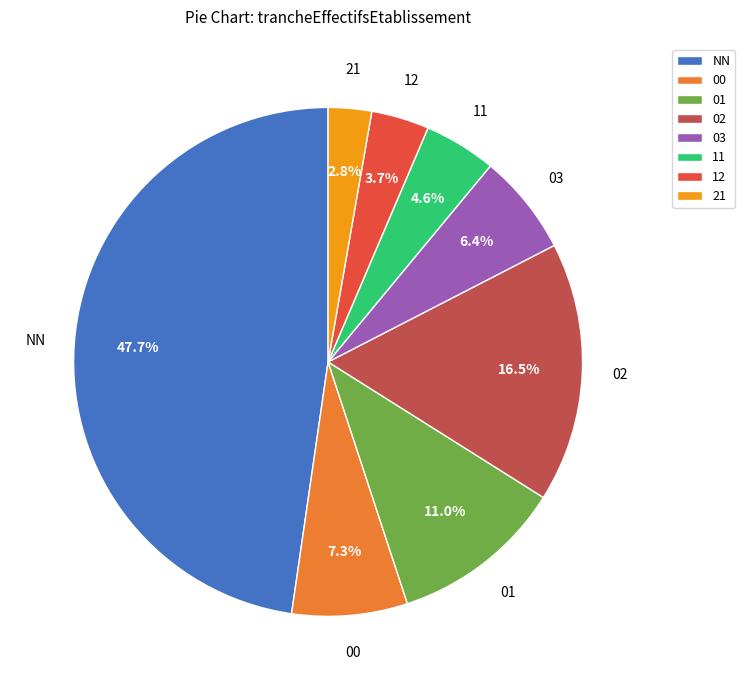

Combined, what portion of the pie is 03 and 02?

22.9%